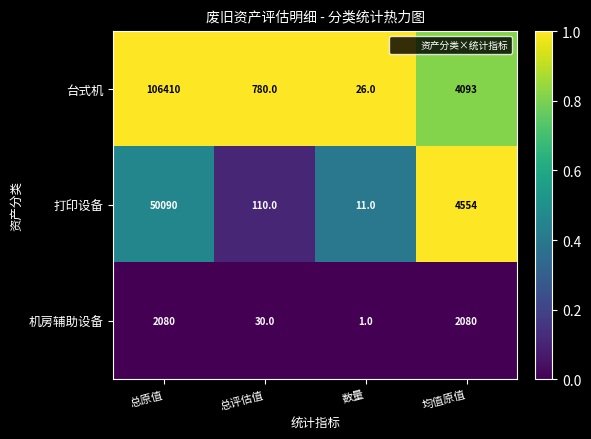

At which label is 打印设备 closest to 25050?

均值原值